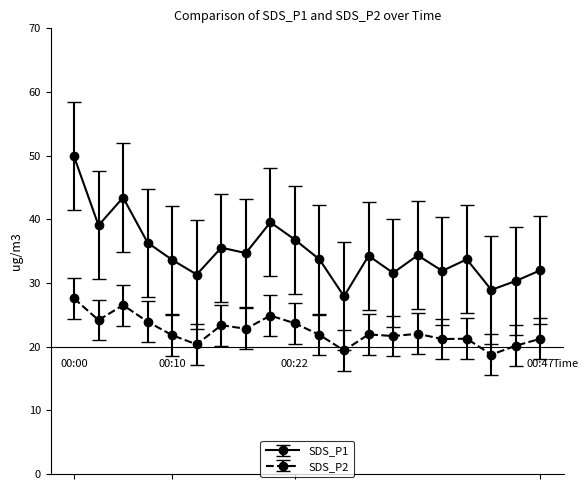

How many data points does each series have?

20